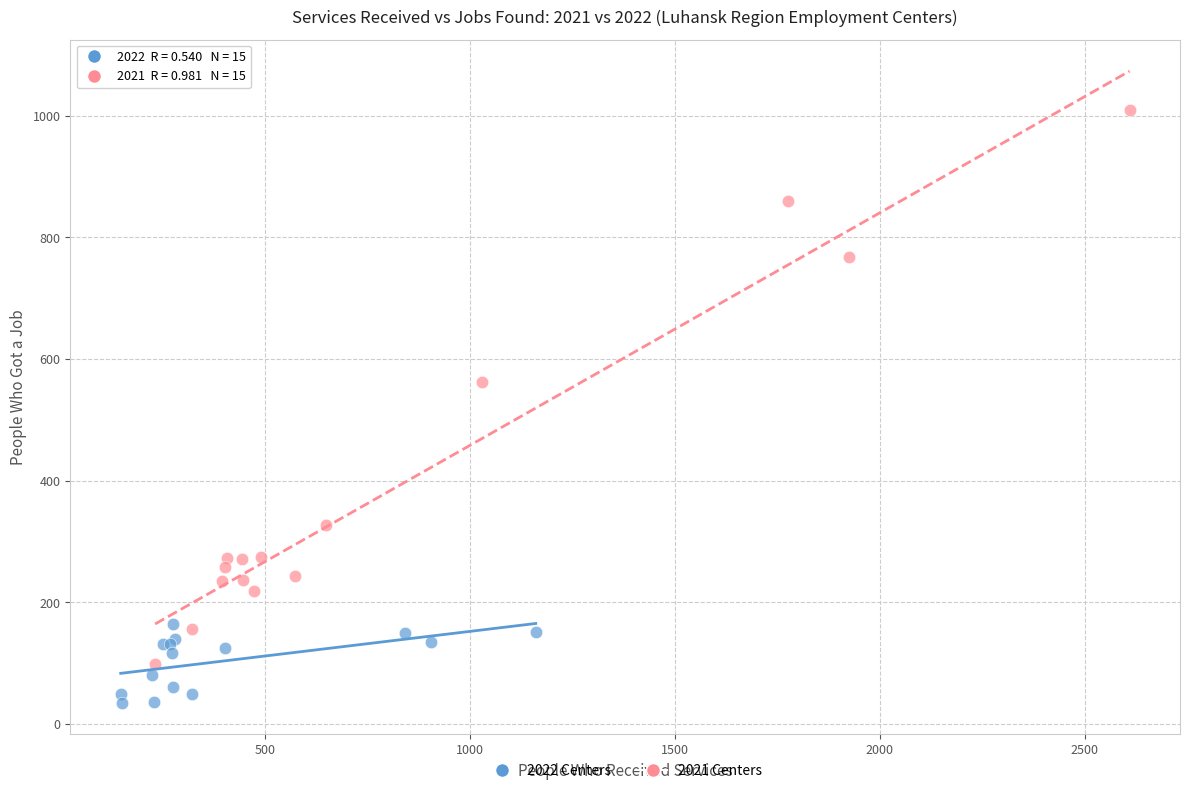

Which series contains the lowest Y value?

2022 Centers